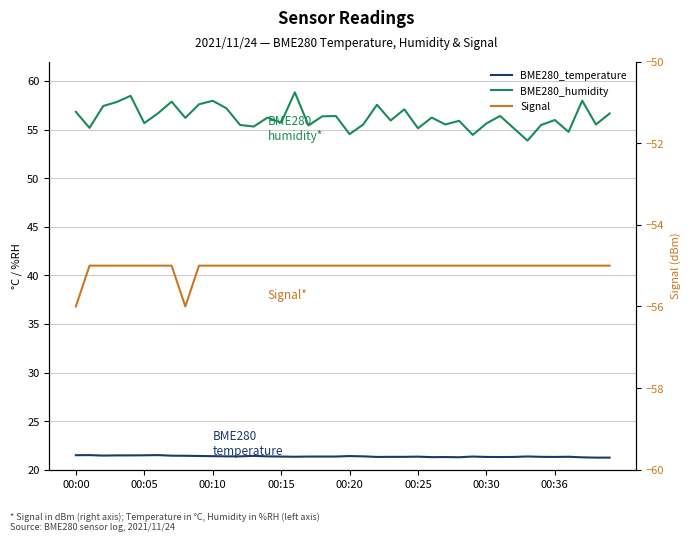

What is the total value across all series at 00:36?

22.3